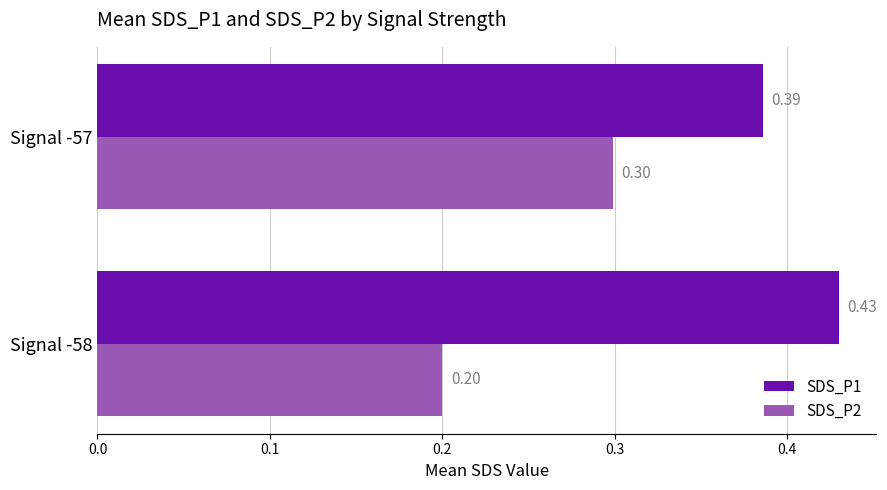

What is the sum of the SDS_P1 values at Signal -57 and Signal -58?

0.8